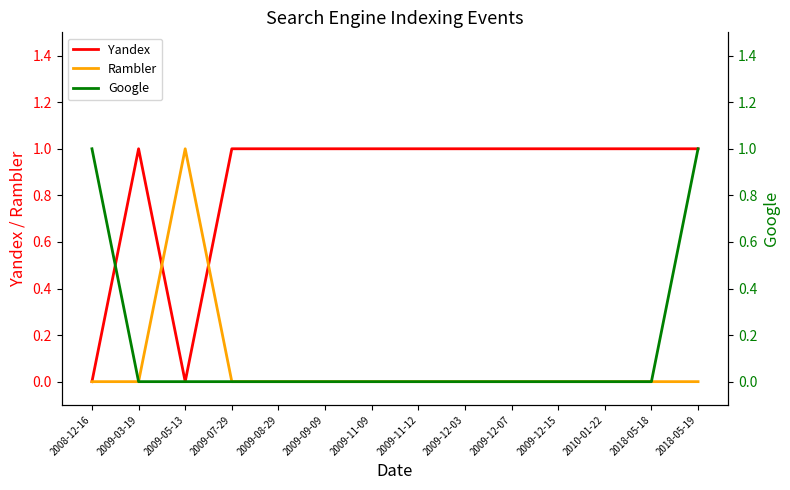

What is the maximum value shown in the chart?

1